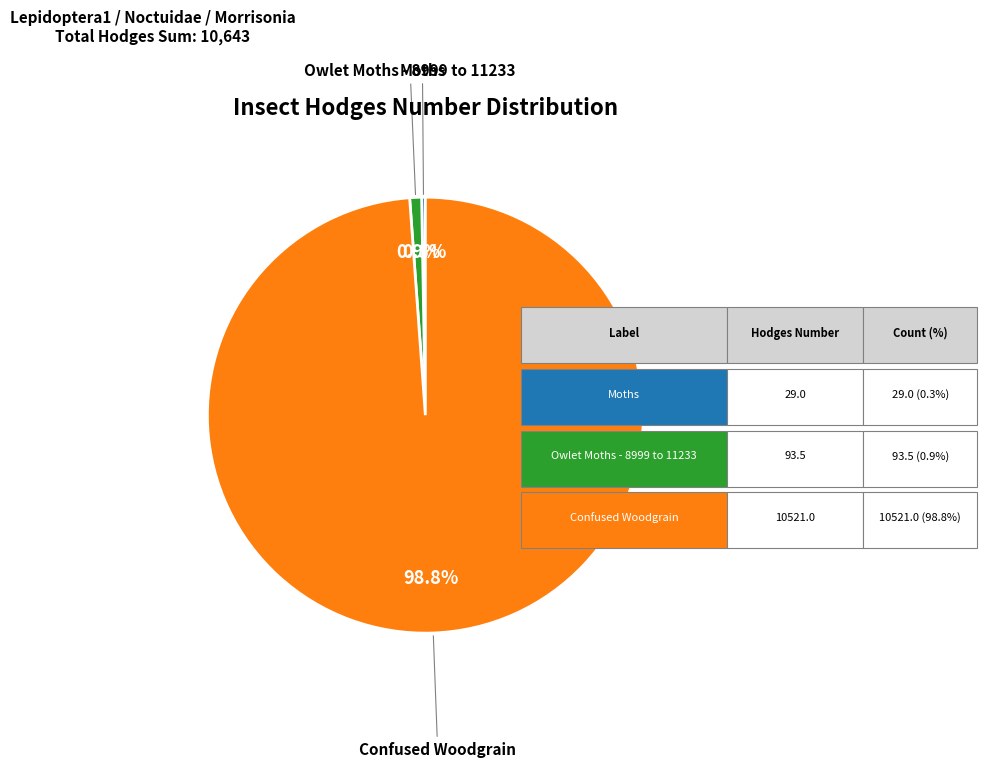

How many slices are in this pie chart?

3